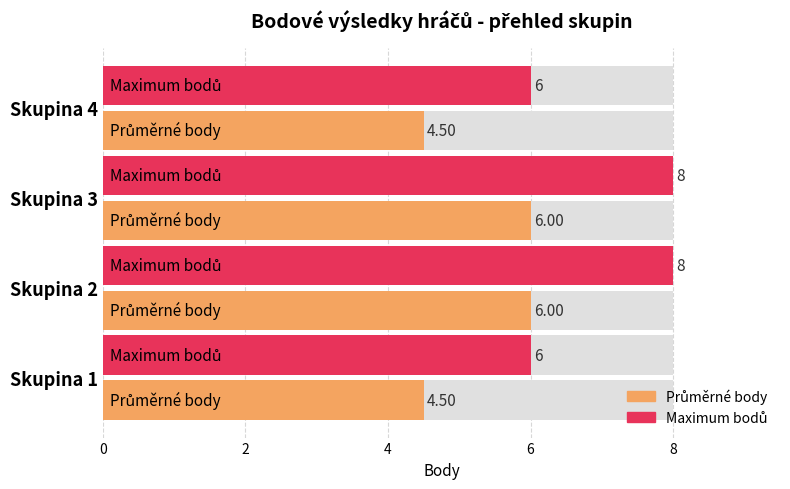

The chart shows a value of 5 at Příbramský Vojtěch. True or false?

False